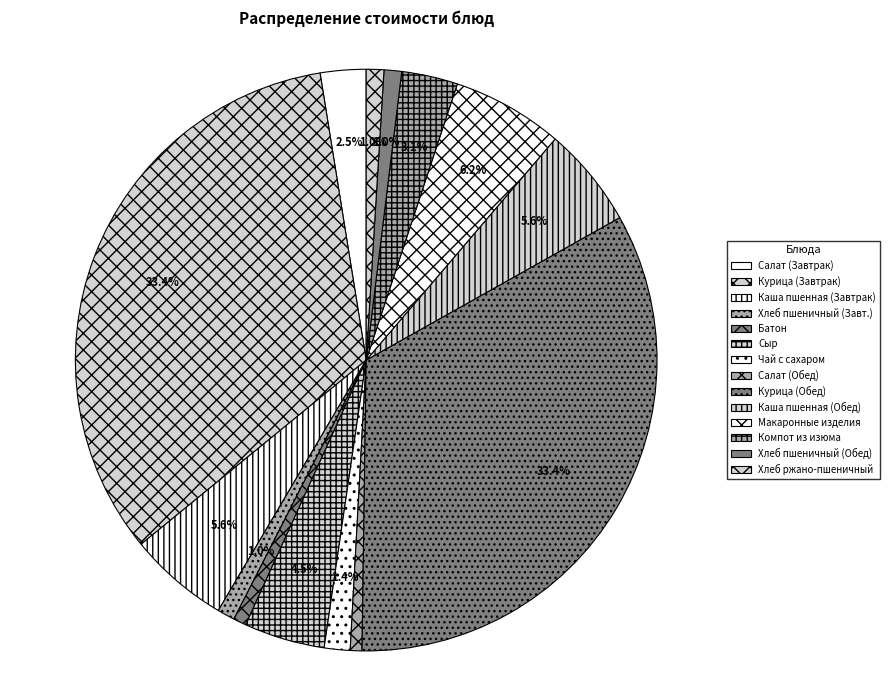

Count the number of slices in the pie.

14